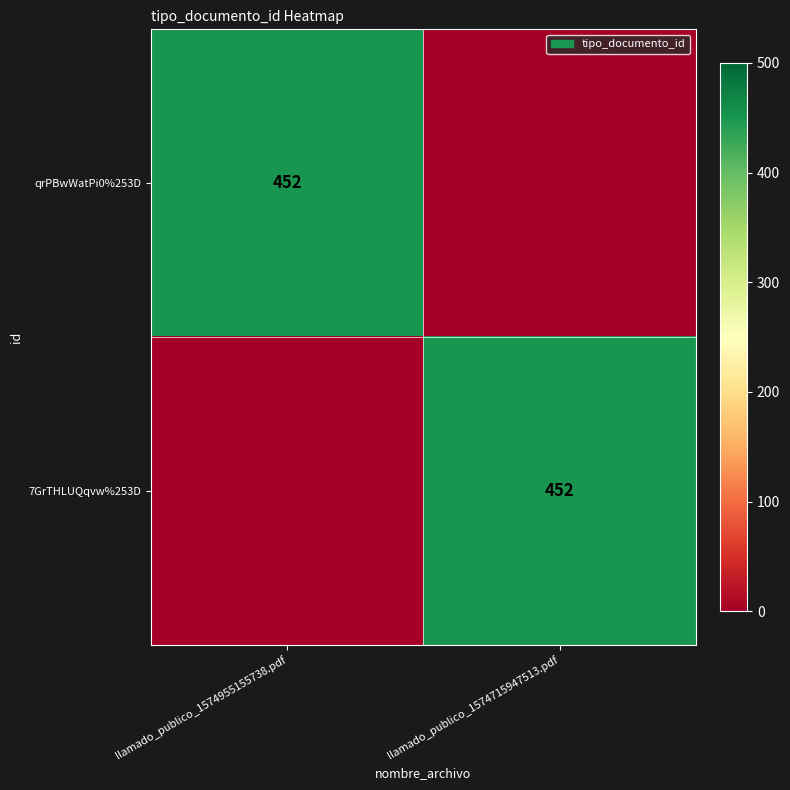

Is it true that qrPBwWatPi0%253D equals 452 at llamado_publico_1574955155738.pdf?

True